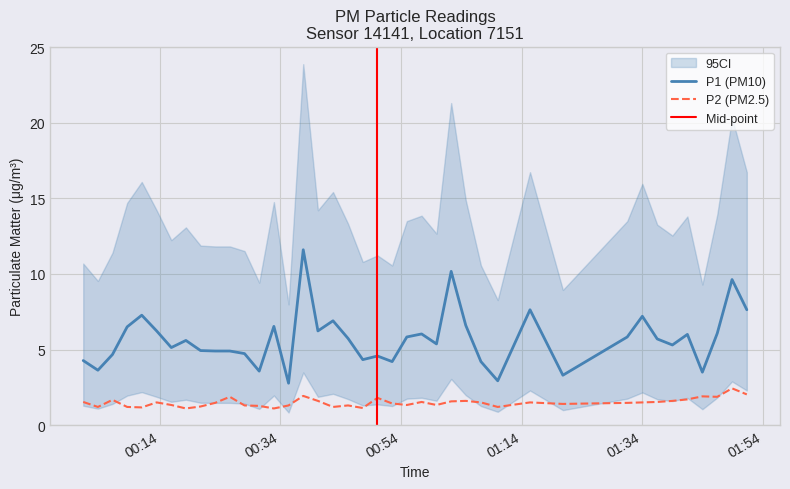

True or false: P1 (PM10) and P2 (PM2.5) intersect in this chart.

False